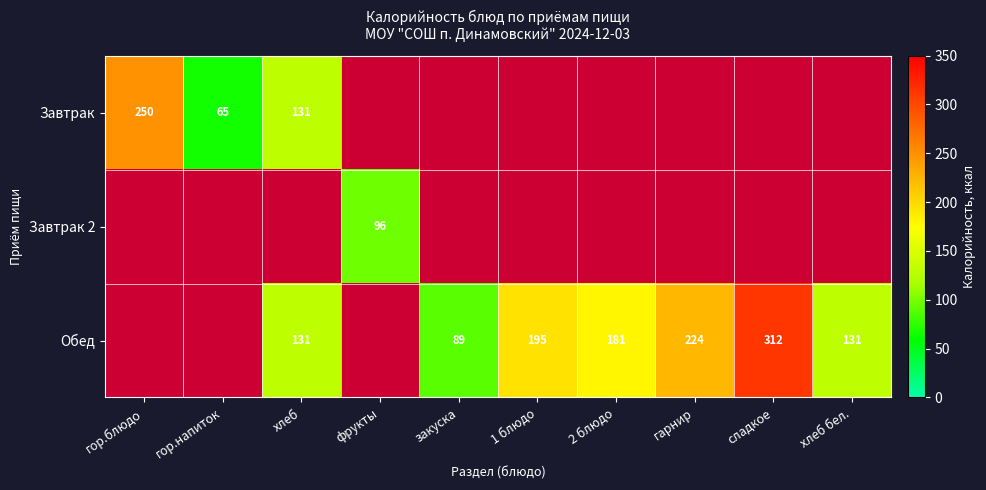

Is it true that Обед equals 181 at 2 блюдо?

True